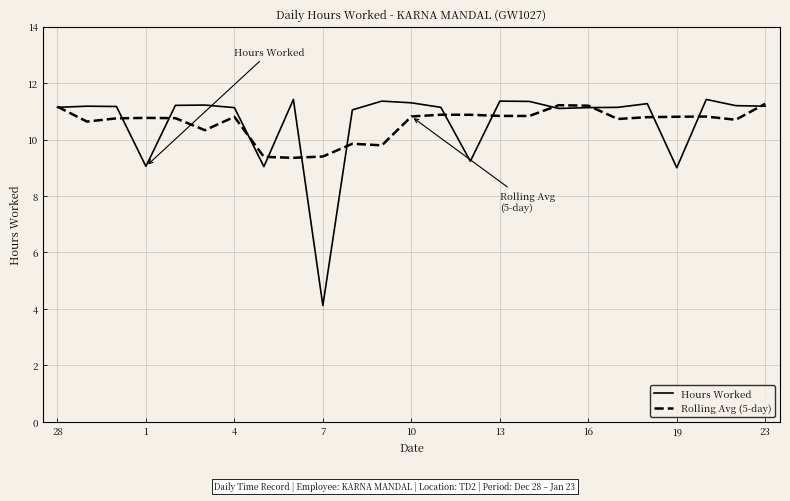

Which series has the largest range (max minus min)?

Hours Worked